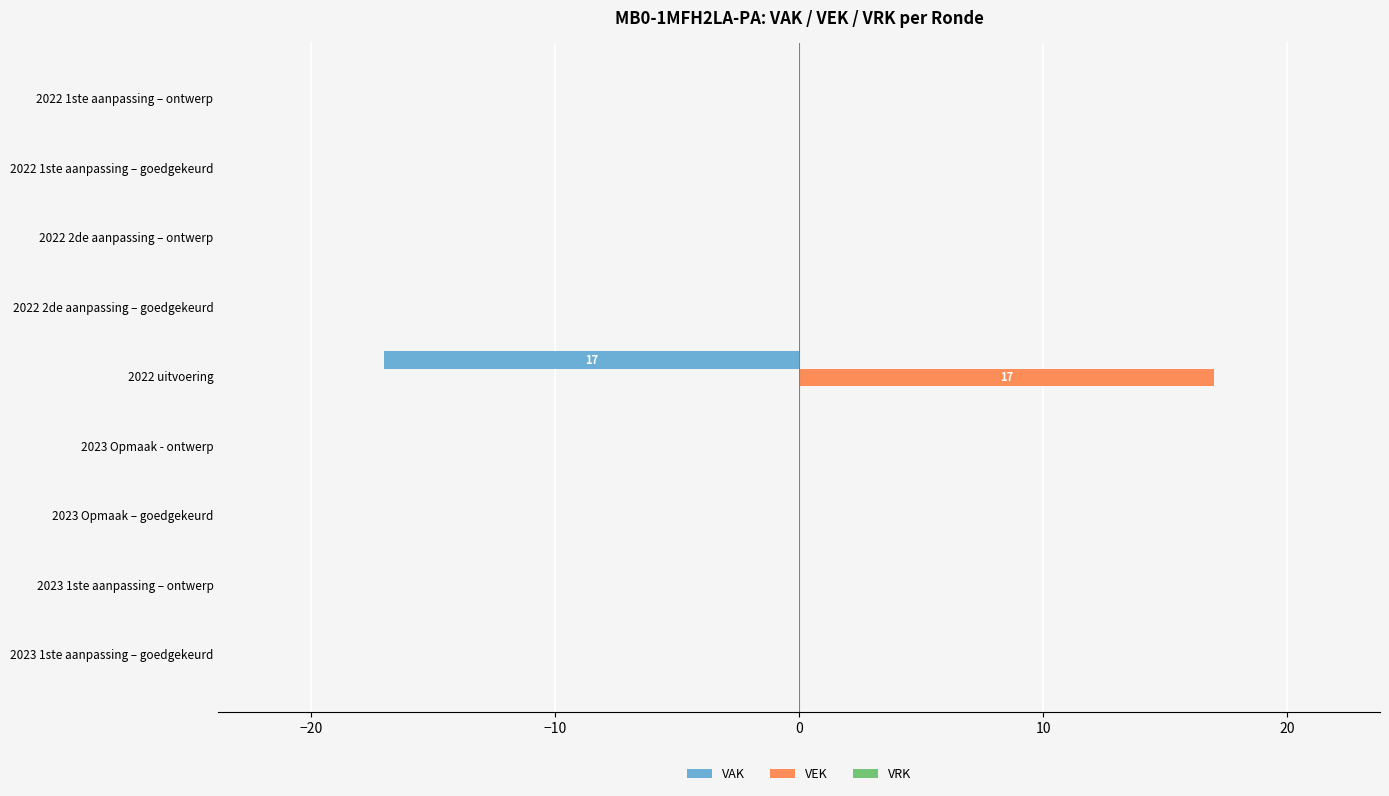

At which category does the chart reach its peak across all series?

2022 uitvoering